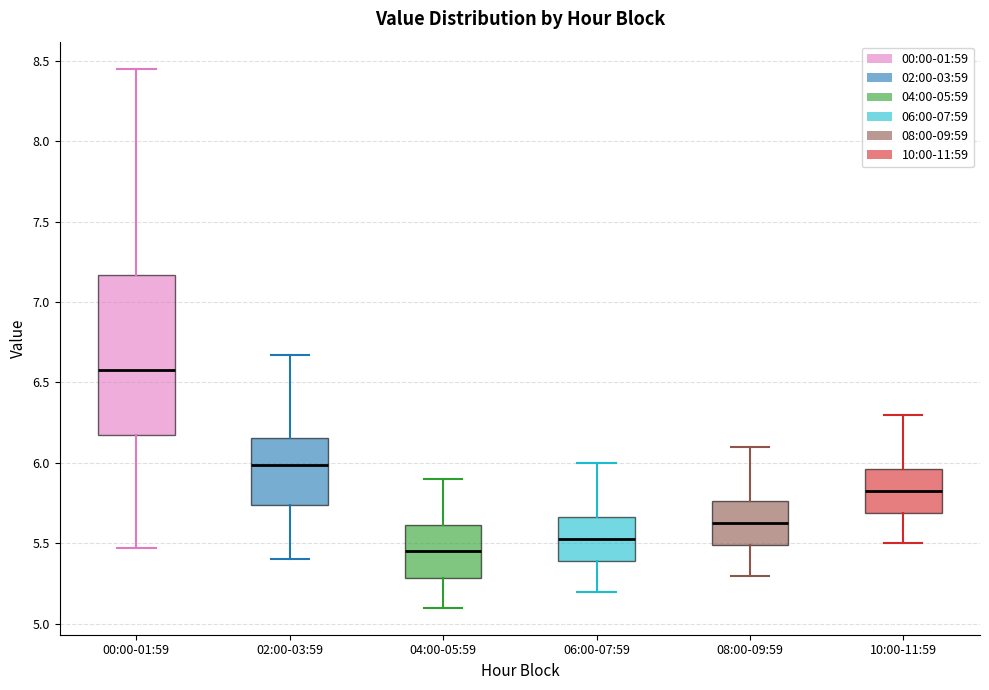

Which box is the tallest, from its lower edge to its upper edge?

00:00-01:59